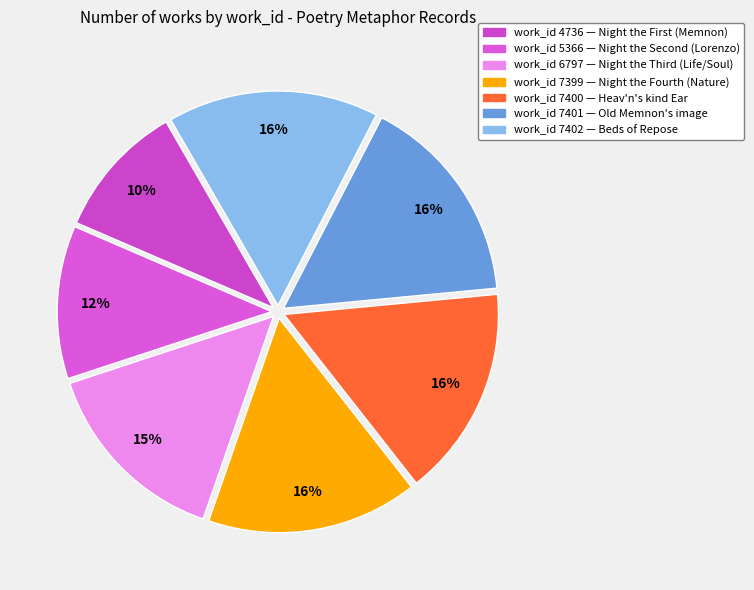

How many slices are in this pie chart?

7